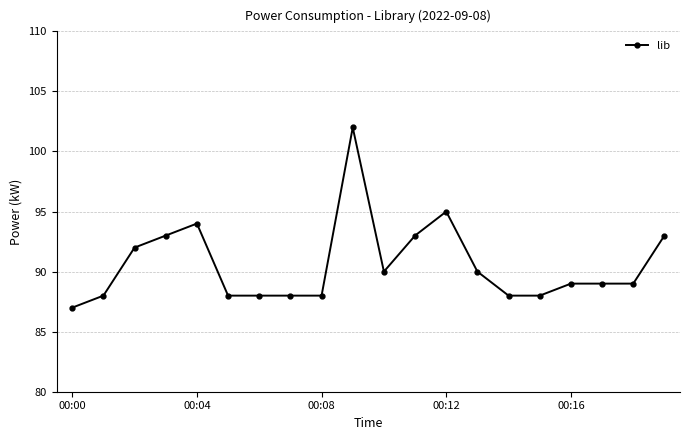

Reading right to left, transcribe all the data shown in this chart.

93	89	89	89	88	88	90	95	93	90	102	88	88	88	88	94	93	92	88	87